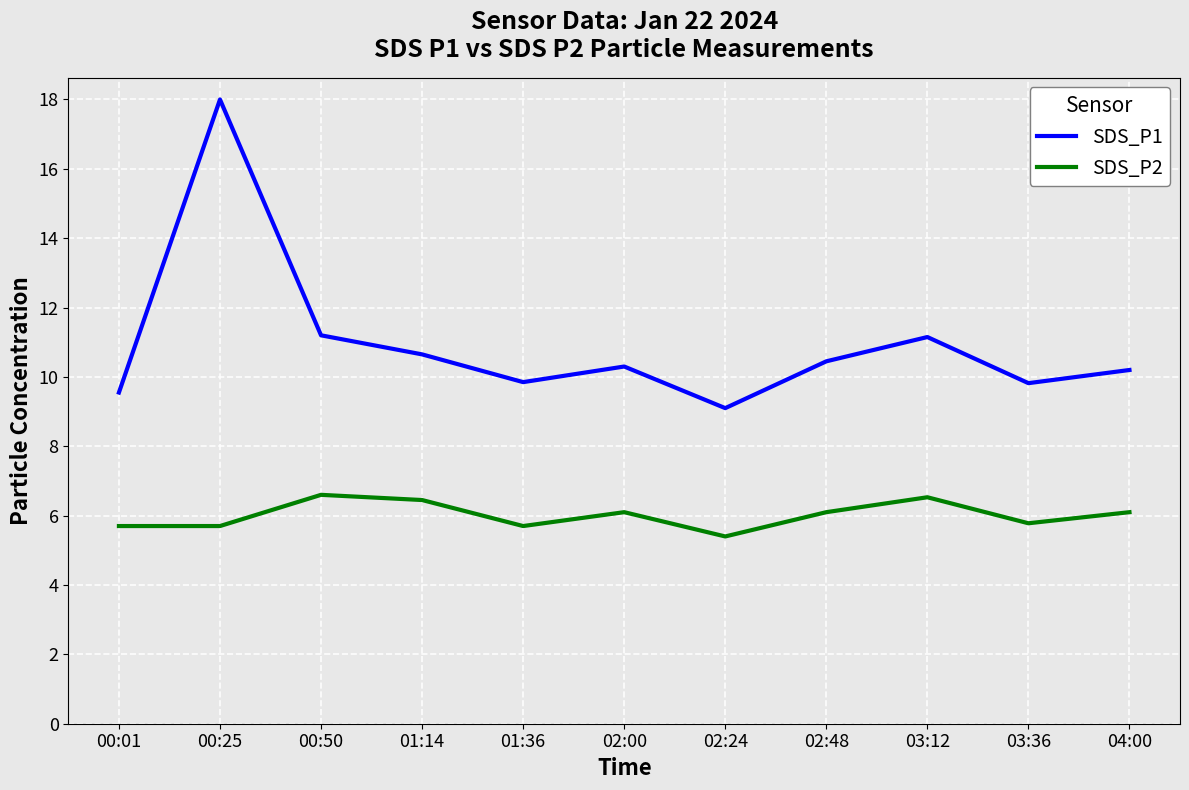

True or false: SDS_P1 and SDS_P2 cross at least once.

False